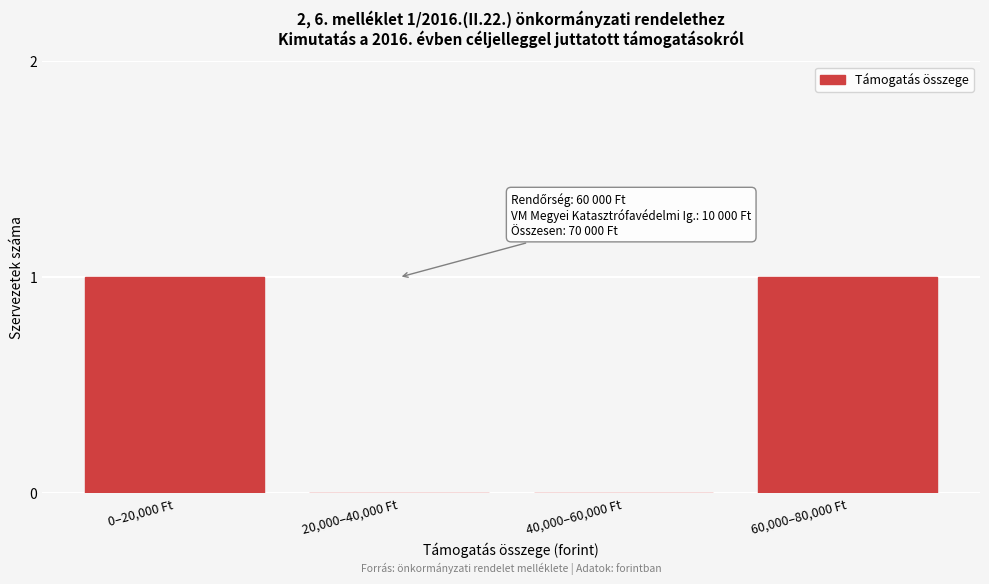

Reading right to left, extract all data points from this chart.

60,000–80,000 Ft=1	40,000–60,000 Ft=0	20,000–40,000 Ft=0	0–20,000 Ft=1